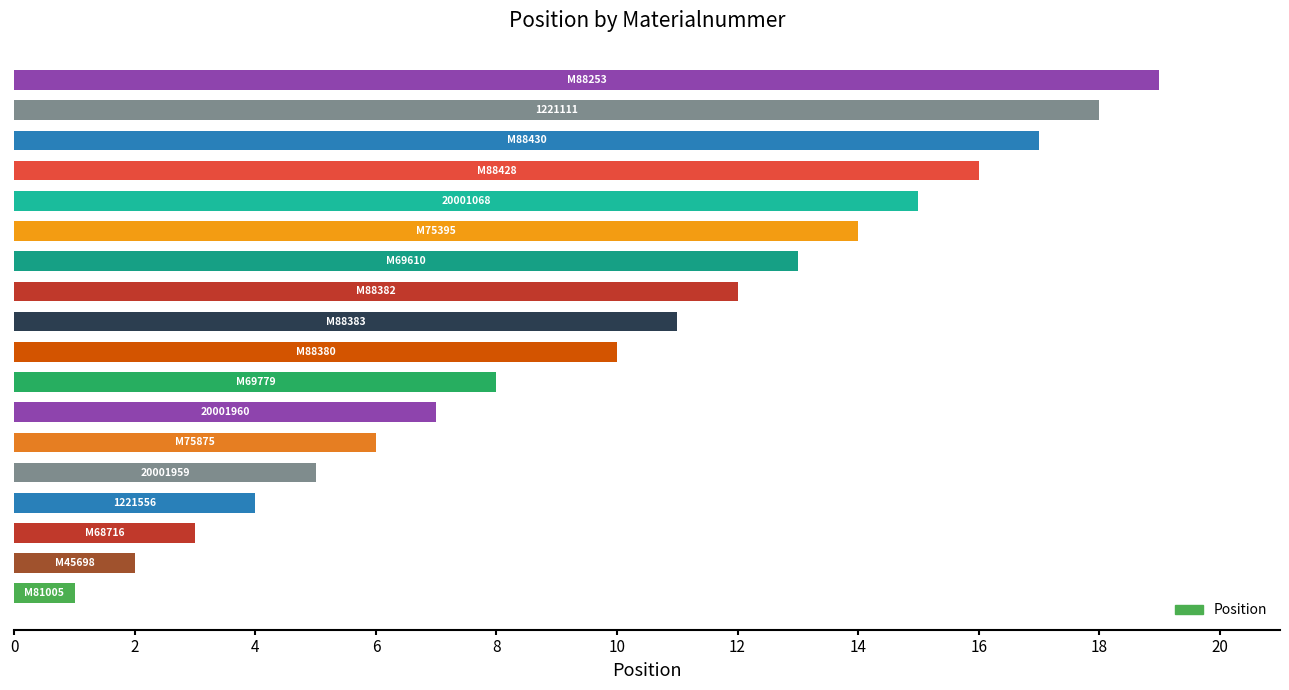

Does the chart contain any negative values?

No